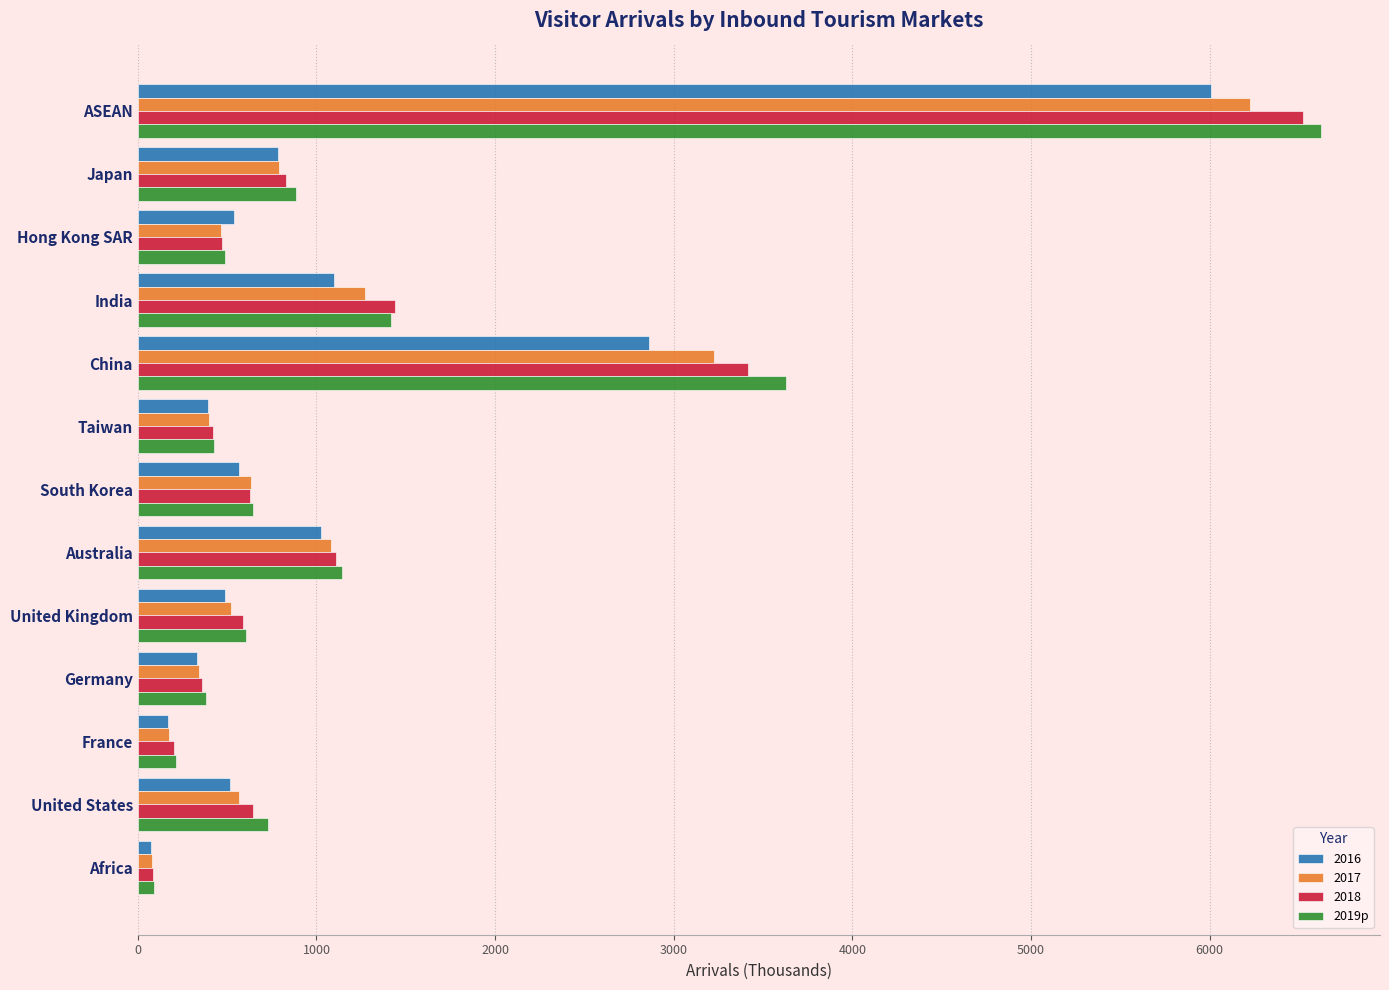

At which label is 2016 closest to 3039?

China